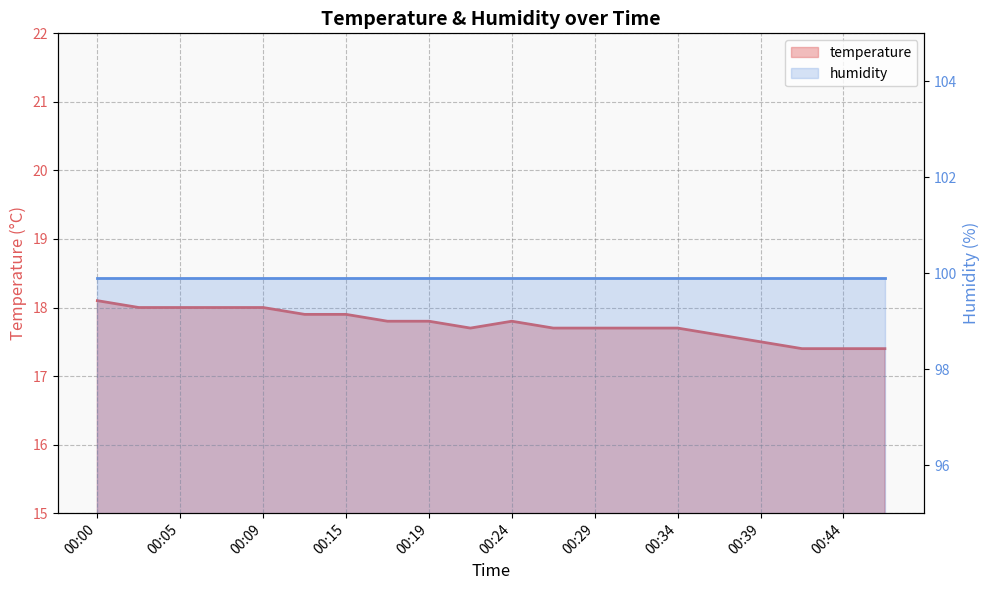

Rank the categories by value from lowest to highest.

00:42, 00:44, 00:47, 00:39, 00:37, 00:22, 00:27, 00:29, 00:32, 00:34, 00:17, 00:19, 00:24, 00:12, 00:15, 00:02, 00:05, 00:07, 00:09, 00:00